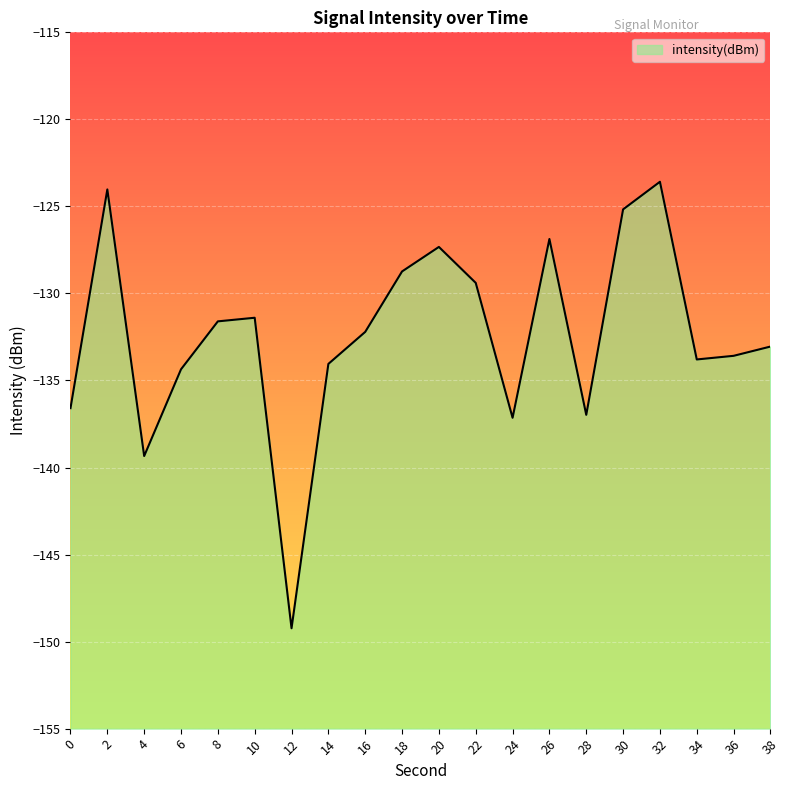

Between 6 and 10, which is larger?

10